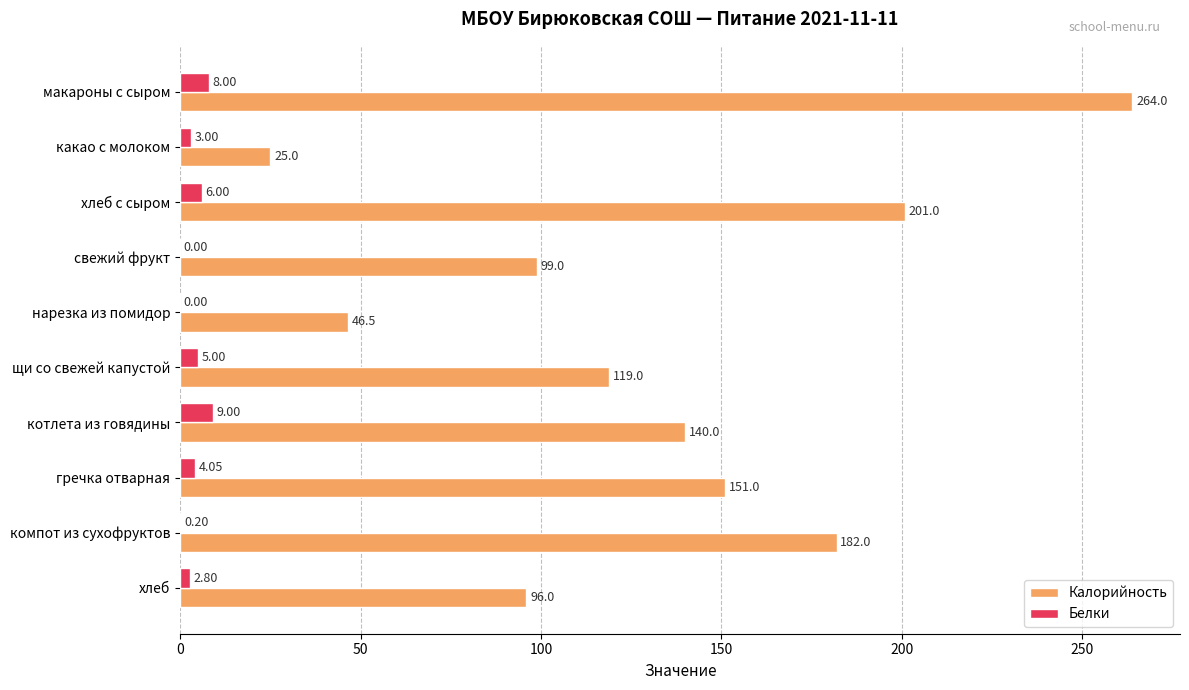

What is the sum of all Калорийность values?

1323.5